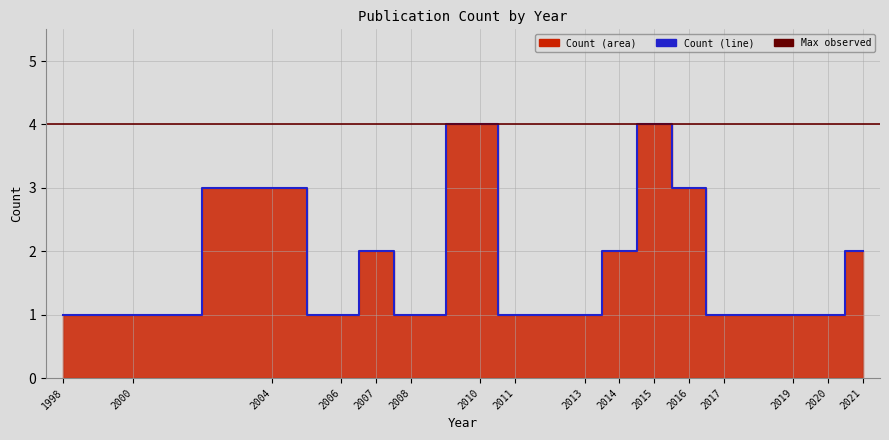

Which has a higher value, 2011 or 2006?

2011